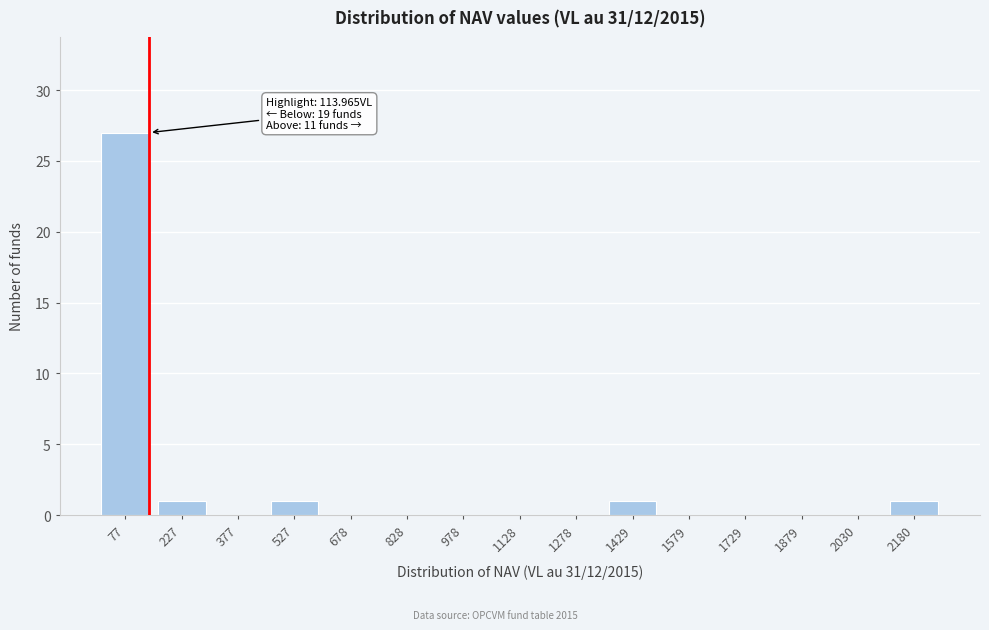

Reading right to left, what are all the values shown in this chart?

2180=1	2030=0	1879=0	1729=0	1579=0	1429=1	1278=0	1128=0	978=0	828=0	678=0	527=1	377=0	227=1	77=27